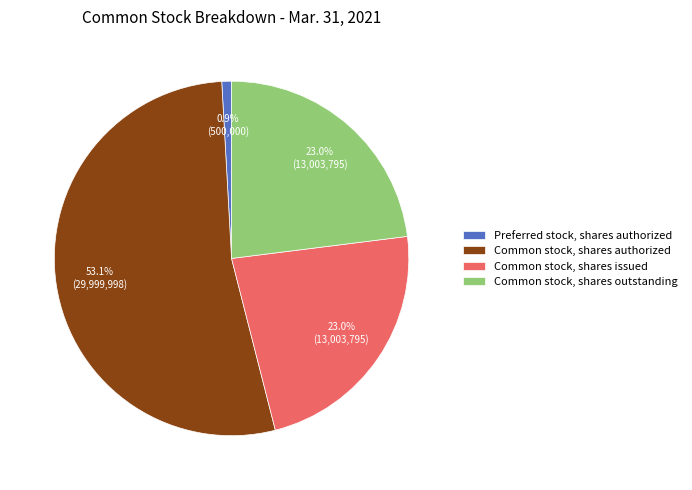

Count the number of slices in the pie.

4